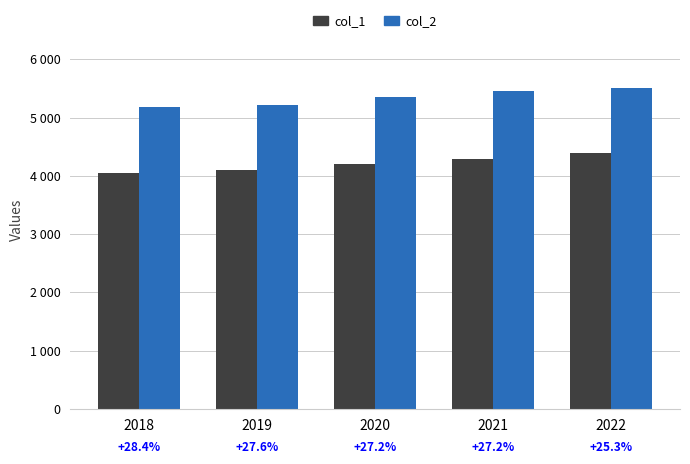

At which label is col_1 closest to 4218?

2020